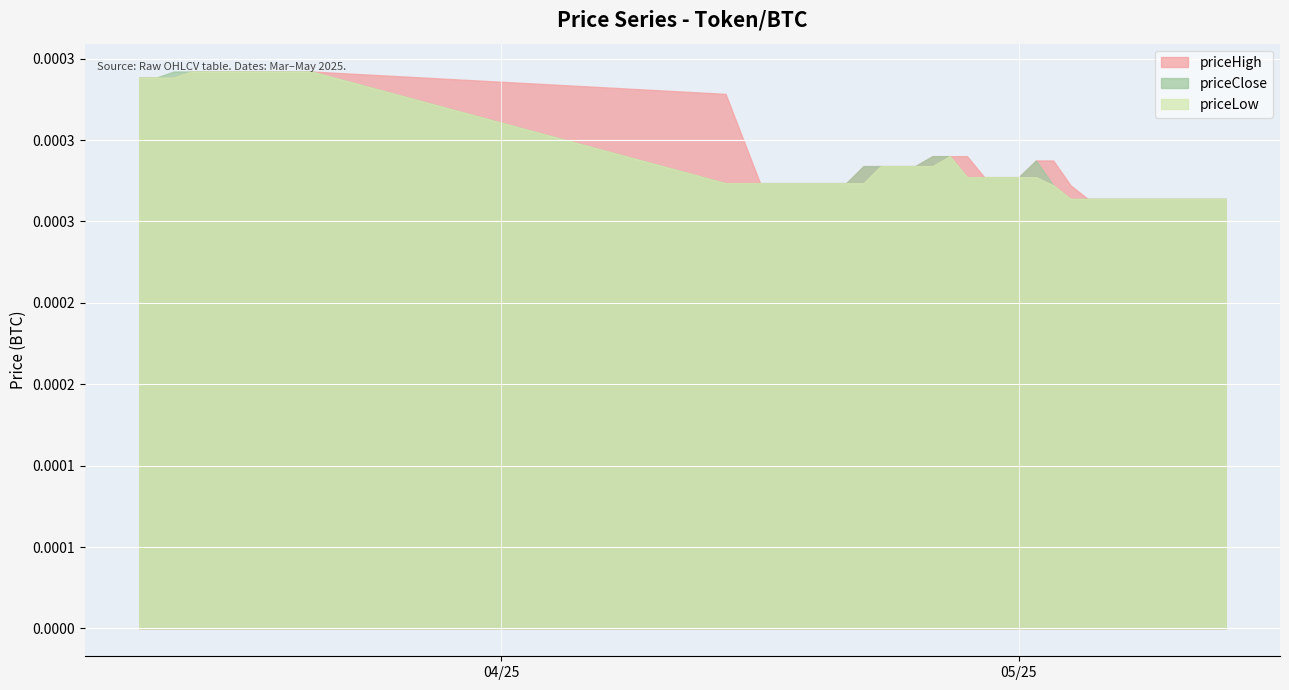

Rank the series by their maximum value, from lowest to highest.

priceHigh, priceLow, priceClose